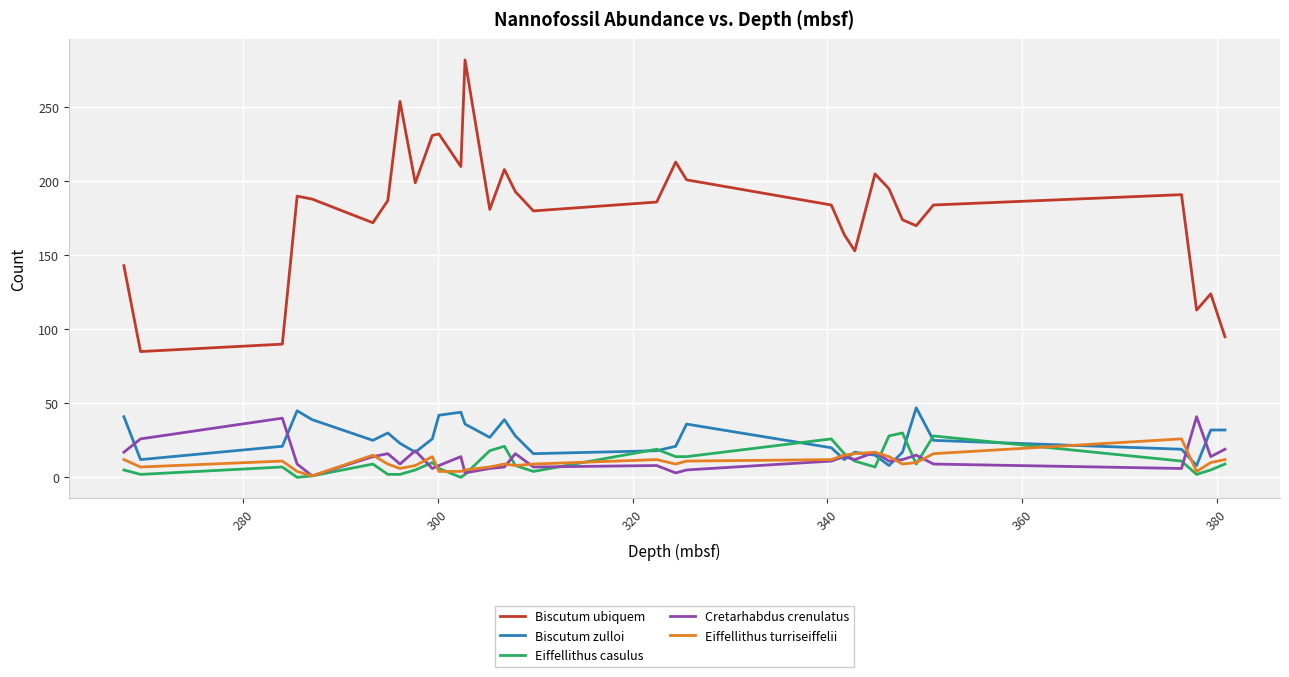

True or false: Eiffellithus turriseiffelii and Biscutum ubiquem intersect in this chart.

False